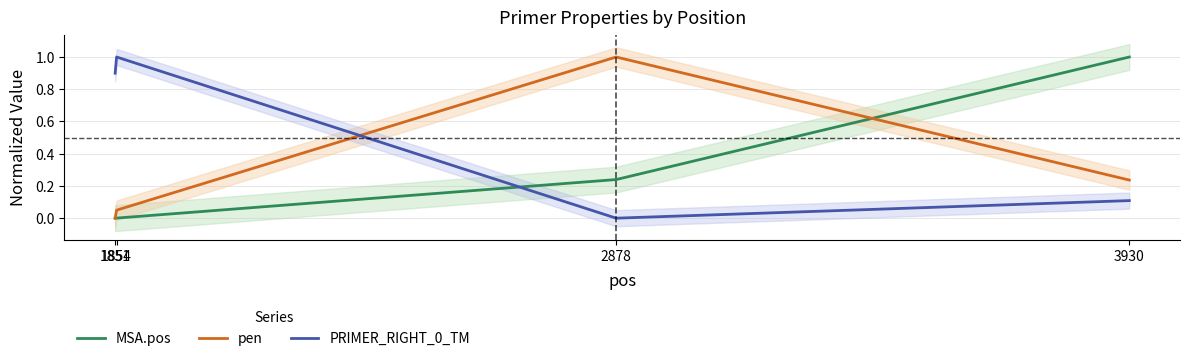

The value of pen at 1854 is 0.0. True or false?

True